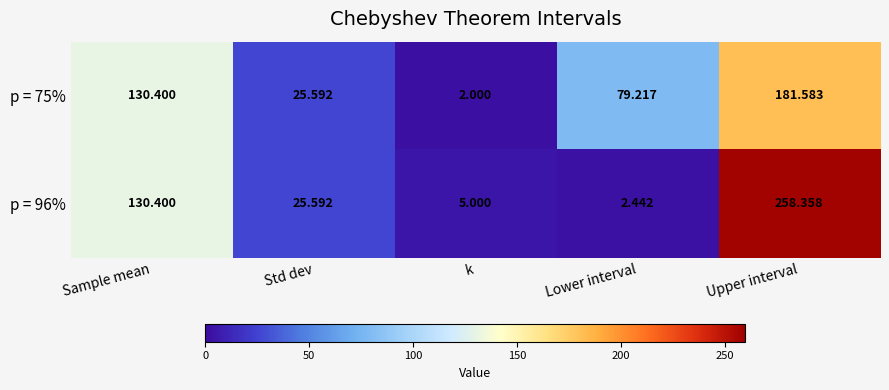

At which label does p = 75% first exceed 79?

Sample mean